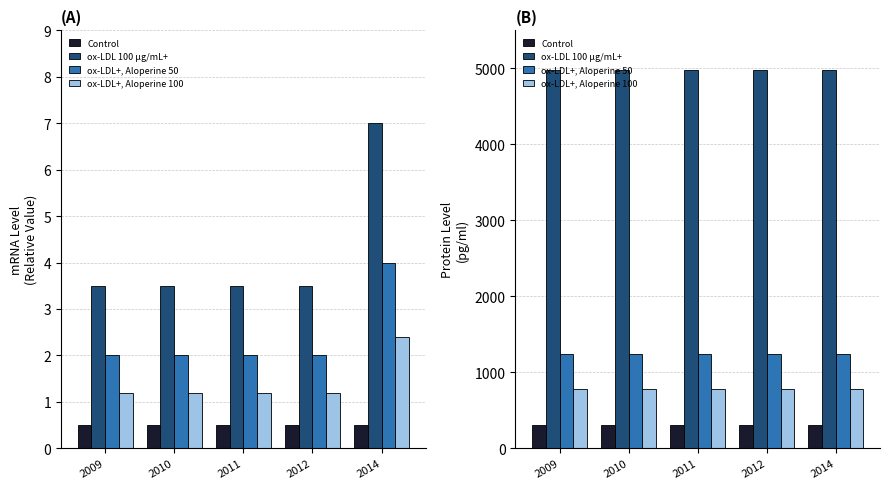

What are all the series names shown in the legend?

Control, ox-LDL 100 µg/mL+, ox-LDL+, Aloperine 50, ox-LDL+, Aloperine 100